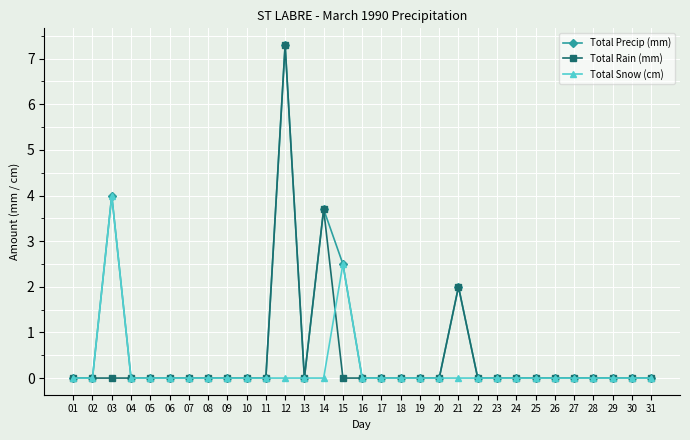

What is the value of the Total Snow (cm) point at the 15th from the left?

2.5